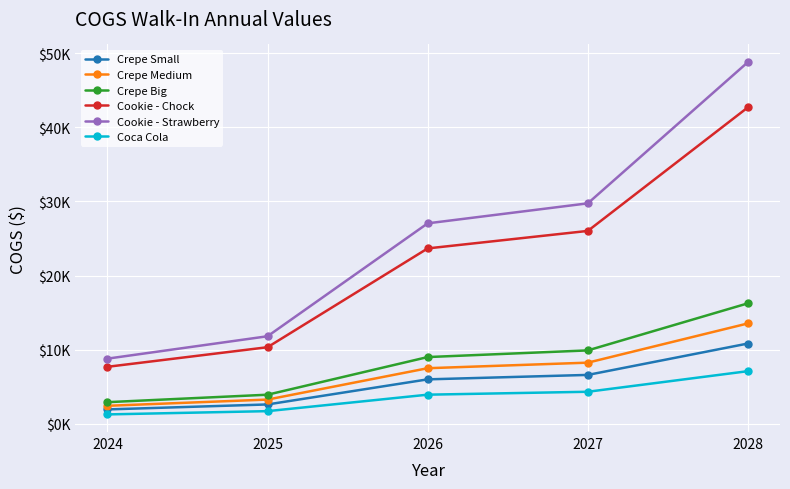

What is the smallest value displayed?

1283.8